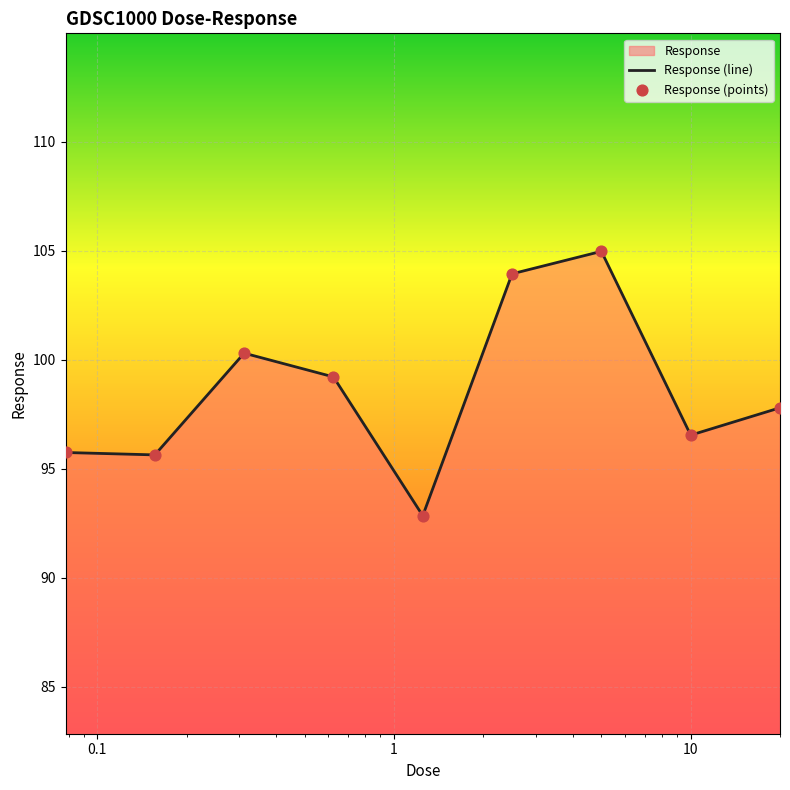

Which series has the largest Y range (max minus min)?

Response (line)